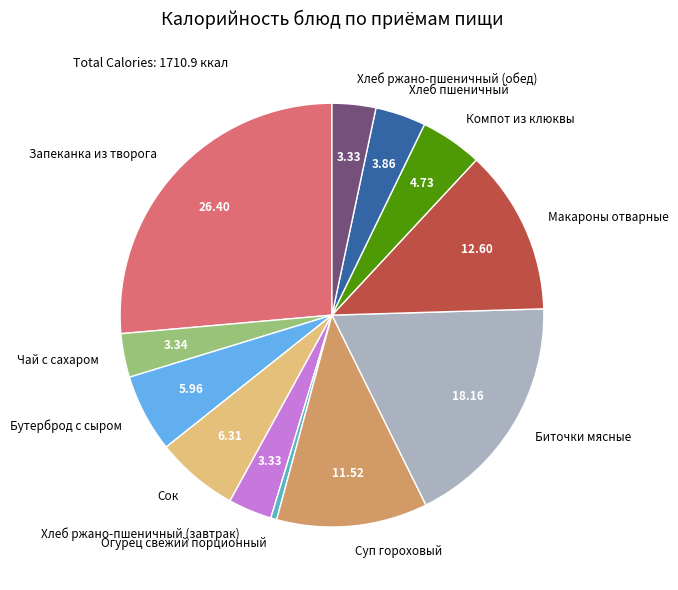

The Биточки мясные slice represents 18% of the pie. True or false?

True